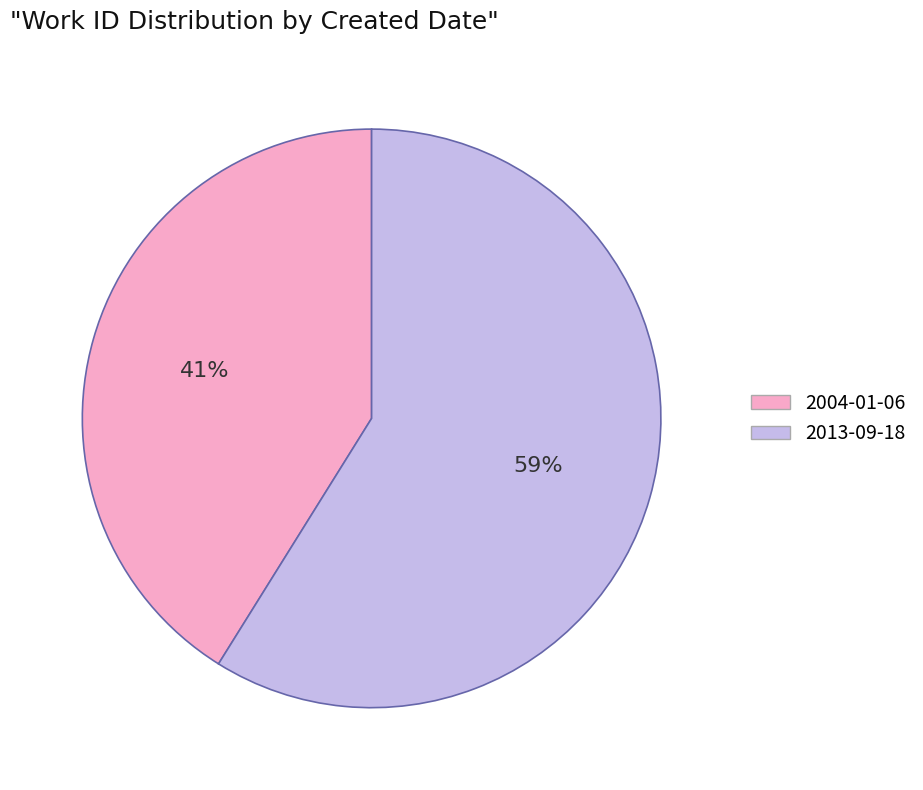

Count the number of slices in the pie.

2